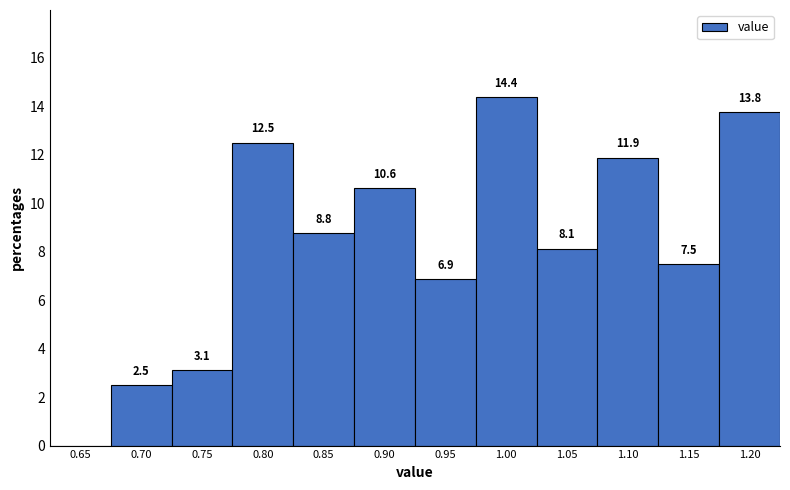

Reading right to left, transcribe all the data shown in this chart.

1.20=13.8	1.15=7.5	1.10=11.9	1.05=8.1	1.00=14.4	0.95=6.9	0.90=10.6	0.85=8.8	0.80=12.5	0.75=3.1	0.70=2.5	0.65=0.0